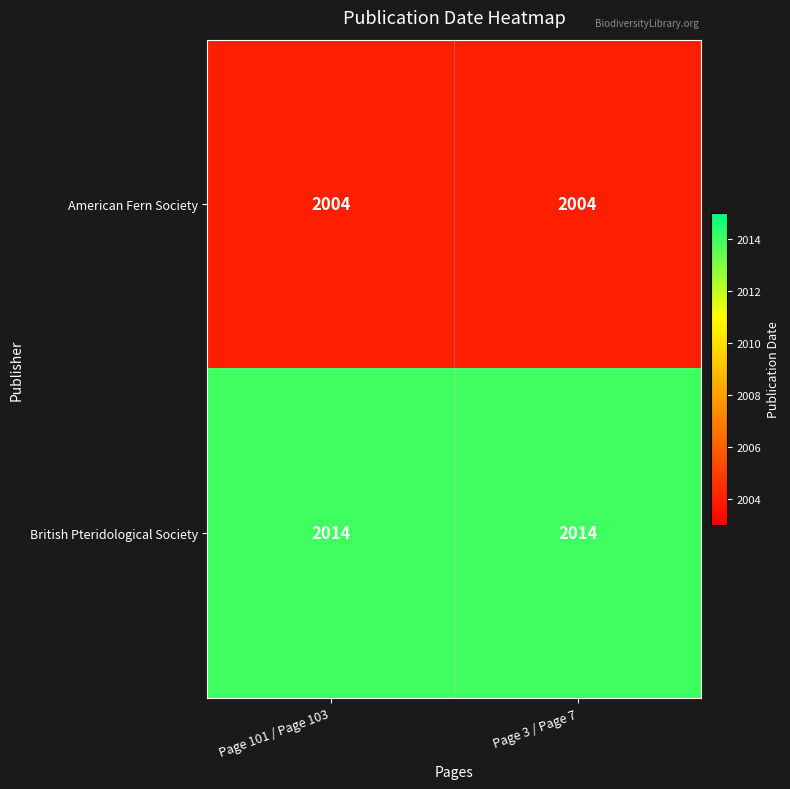

What is the maximum value shown in the chart?

2014